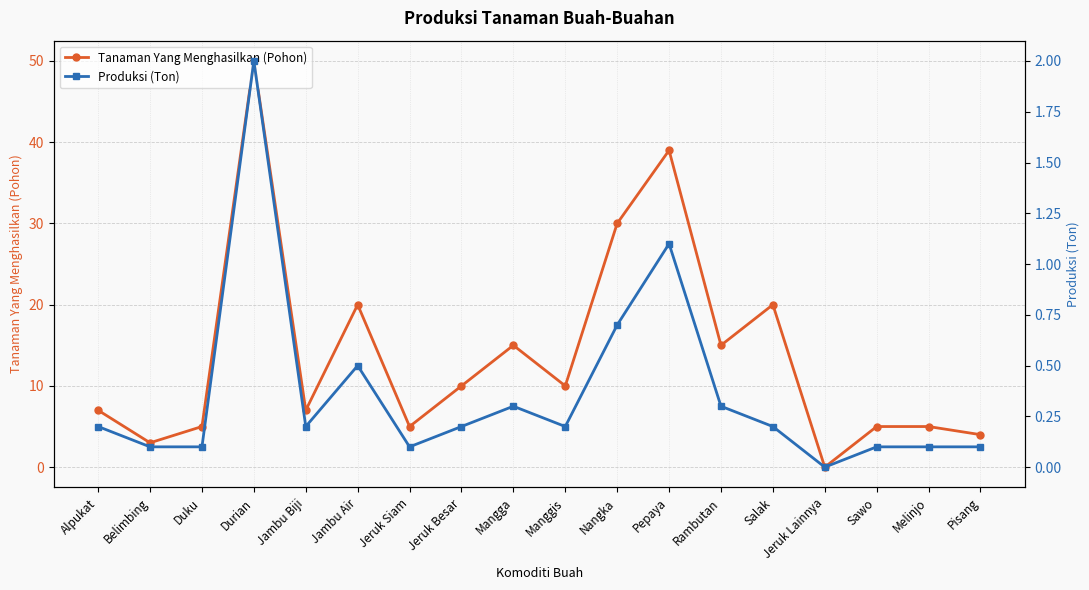

What is the value of the Tanaman Yang Menghasilkan (Pohon) point at the 4th from the left?

50